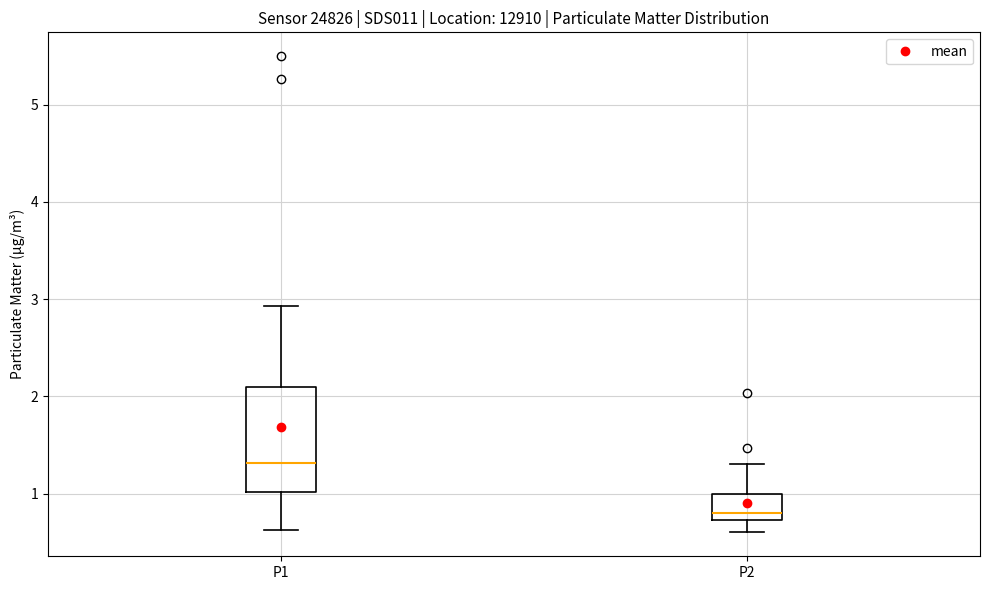

Reading left to right, transcribe this box plot: for each box, give where its median line is, the range the box spans, and where its two whiskers end, as read against the y-axis. The values are not printed on the chart, so give them approximately, as read against the axis.

P1: median 1.3, box 1.0 to 2.1, whiskers 0.6 to 2.9
P2: median 0.8, box 0.7 to 1.0, whiskers 0.6 to 1.3